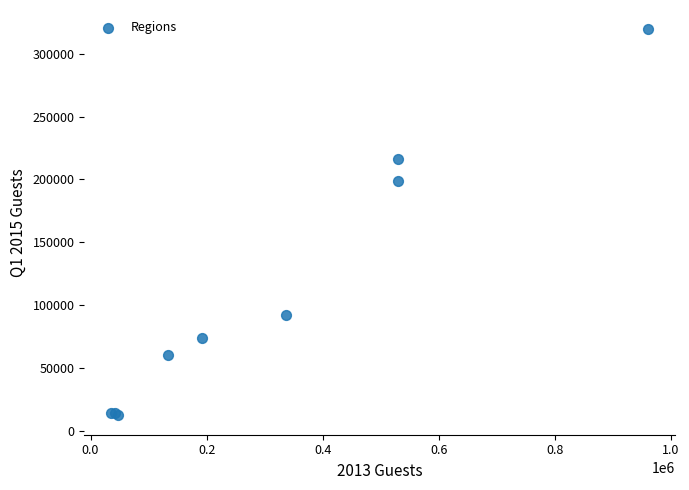

What Y value in the scatter plot is closest to 165810?

198608